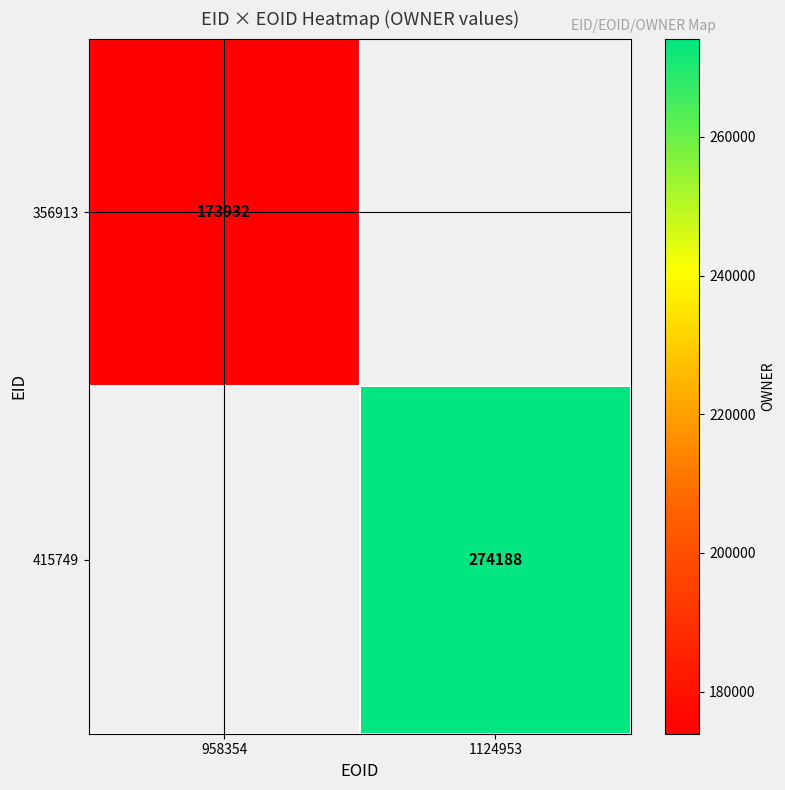

True or false: 356913 has a value of 113110 at 958354.

False